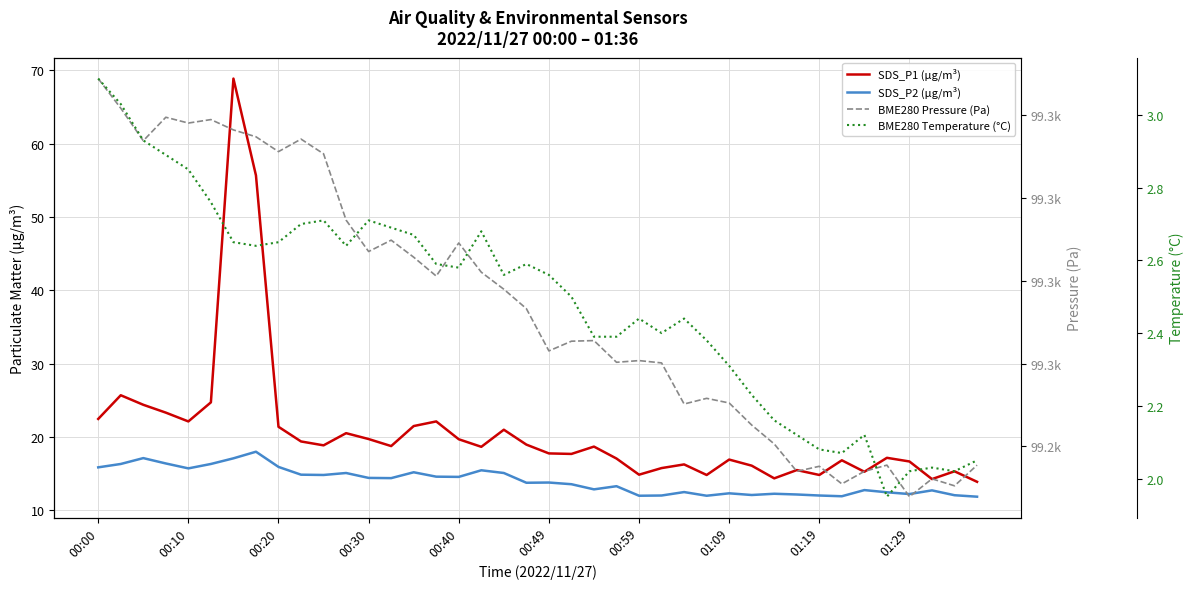

True or false: SDS_P1 (µg/m³) and SDS_P2 (µg/m³) cross at least once.

False